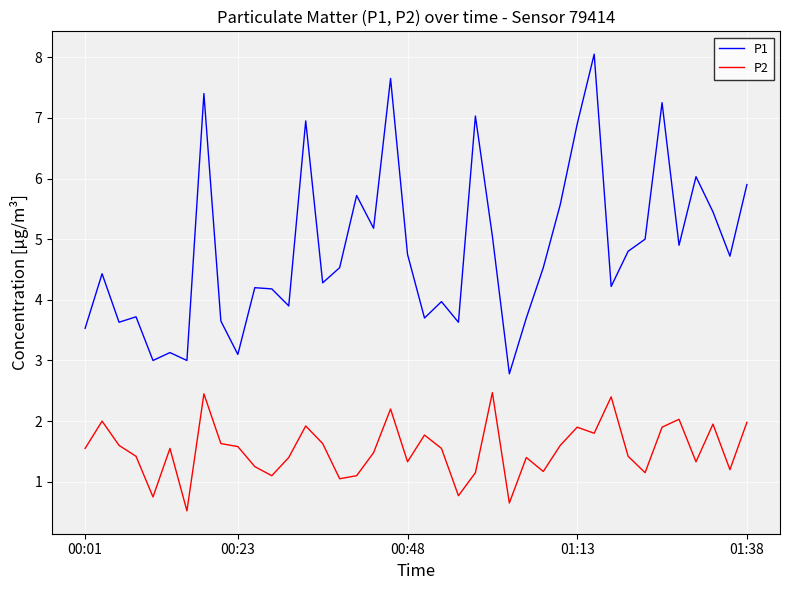

What is the average value of the P2 series?

1.5